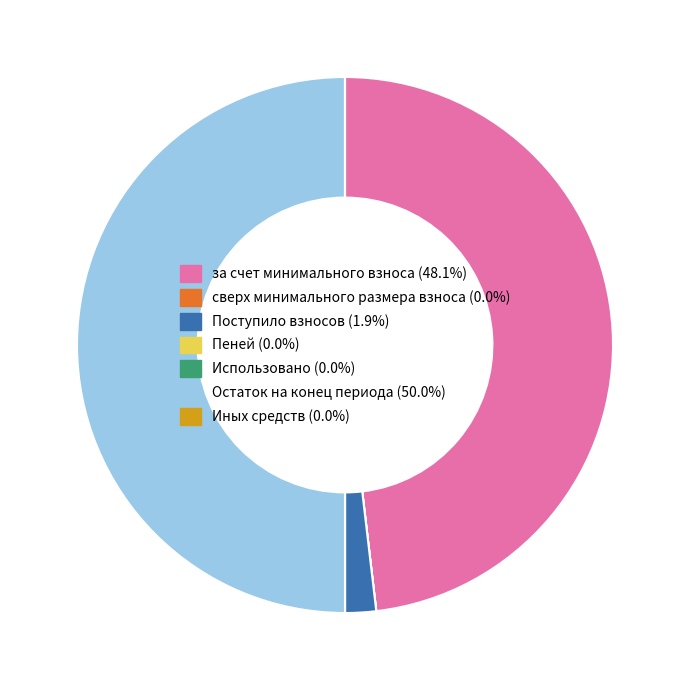

Is за счет минимального взноса the majority of the pie?

No